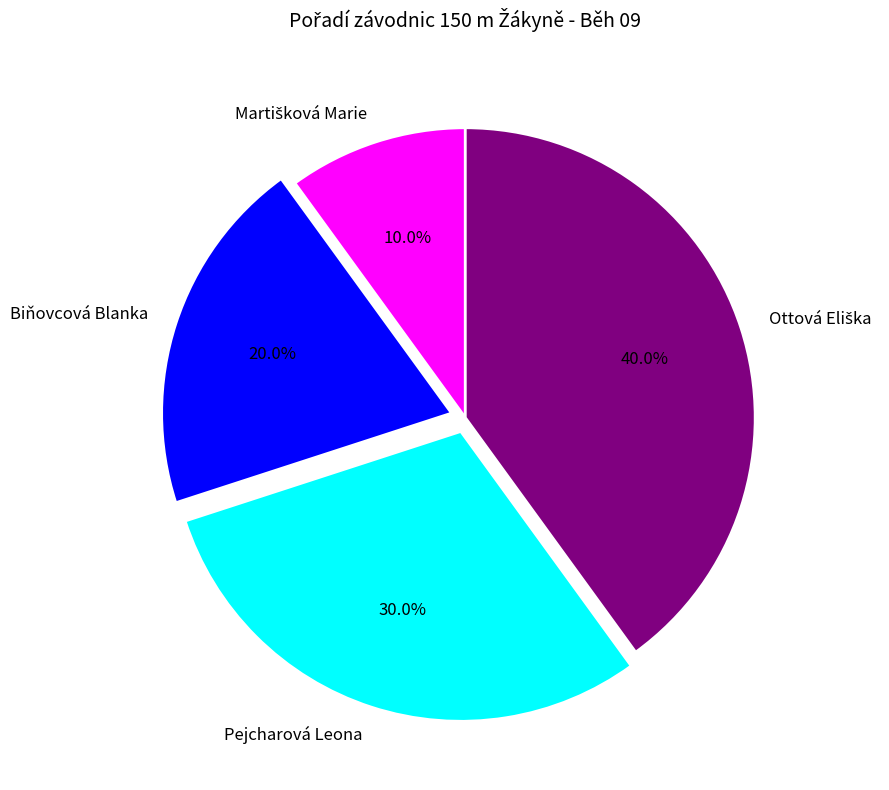

Approximately how many times larger is the value at Biňovcová Blanka compared to Pejcharová Leona?

0.7